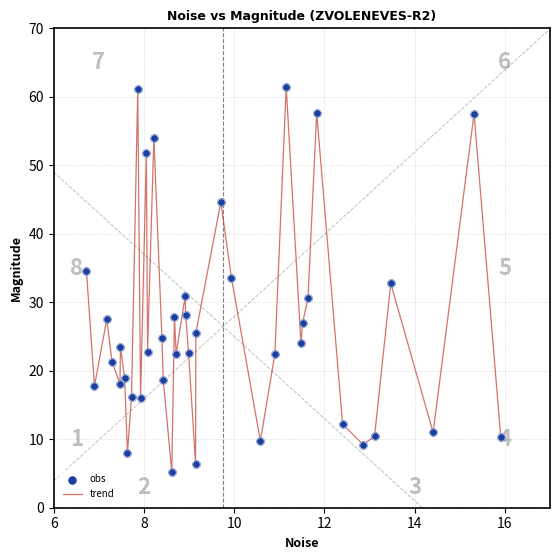

What is the difference between the maximum and minimum values?

56.2